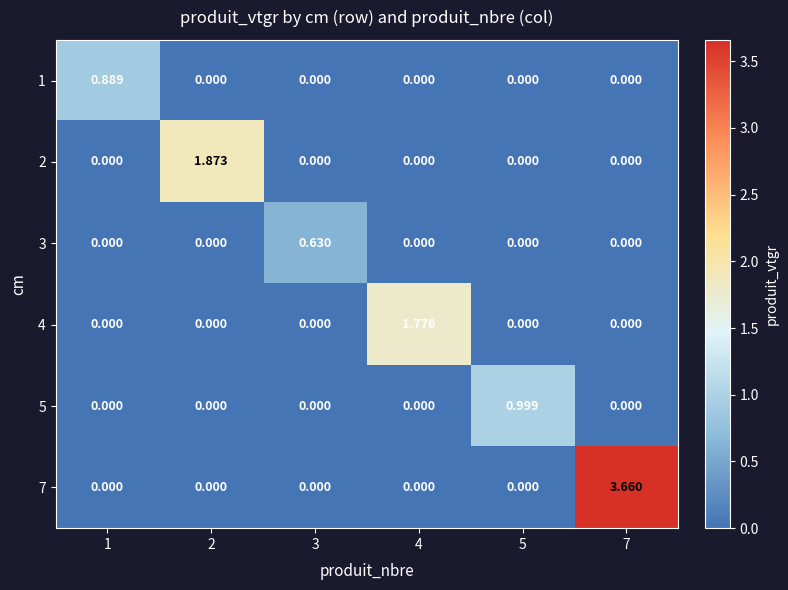

Is the value of 7 at 2 greater than the value of 4 at 4?

No